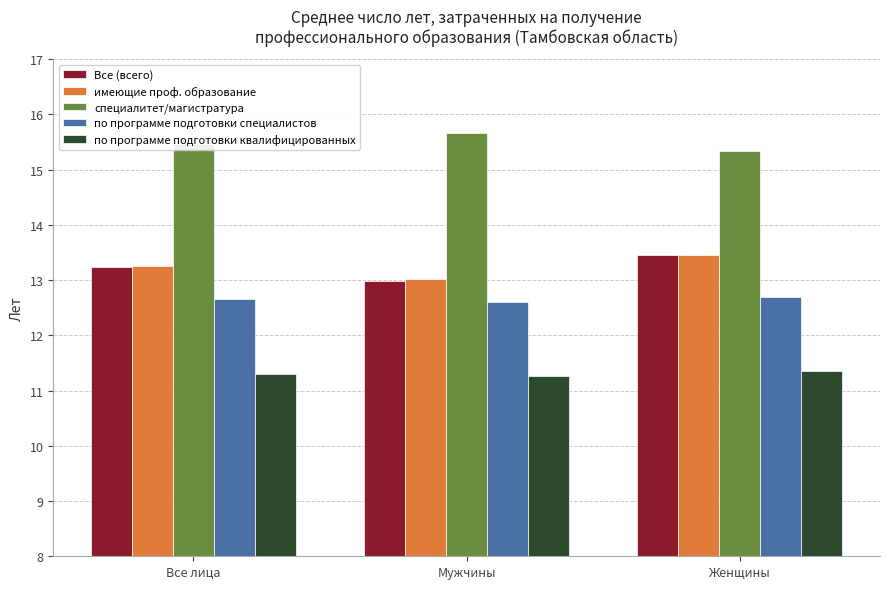

What value does the Все (всего) series have at Мужчины?

13.0